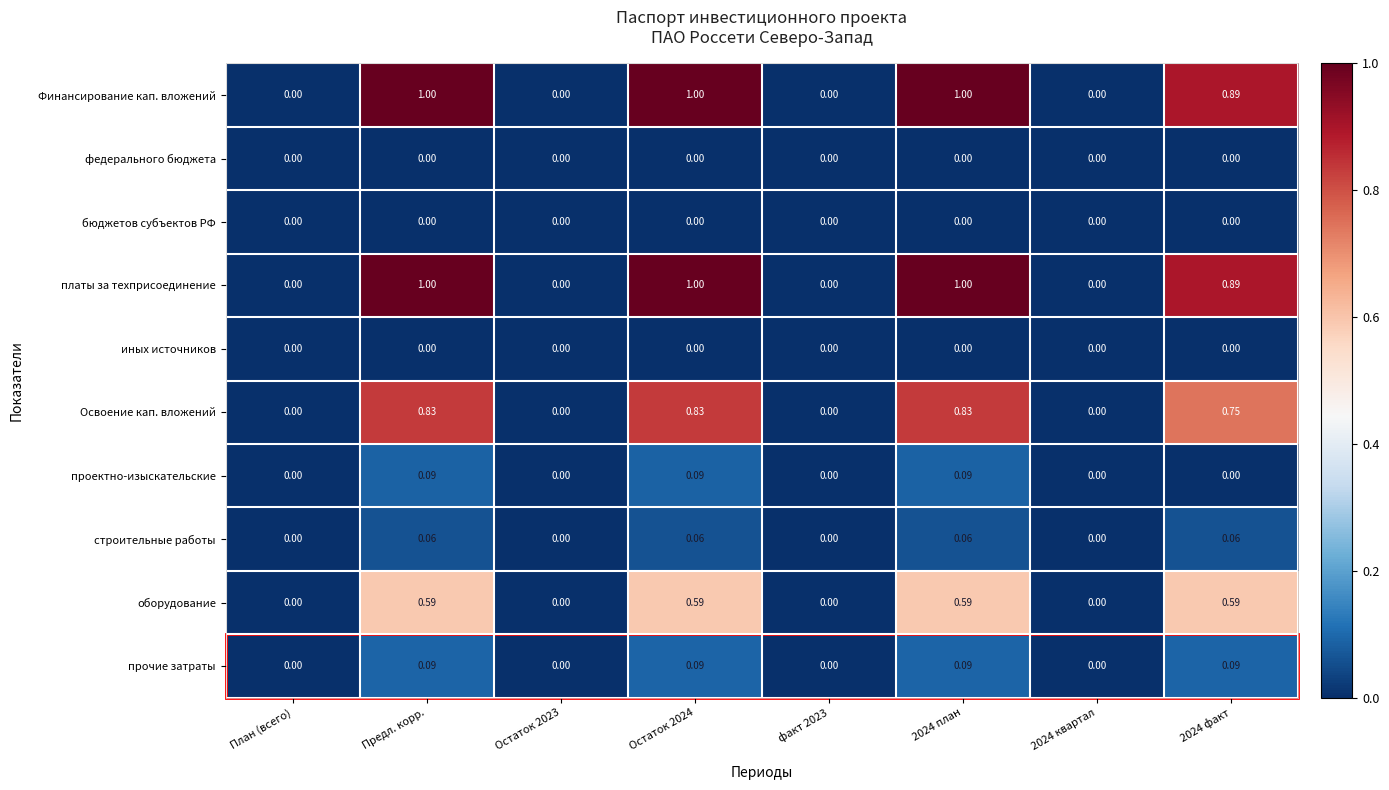

Is the value of иных источников at Остаток 2023 greater than the value of оборудование at Предл. корр.?

No